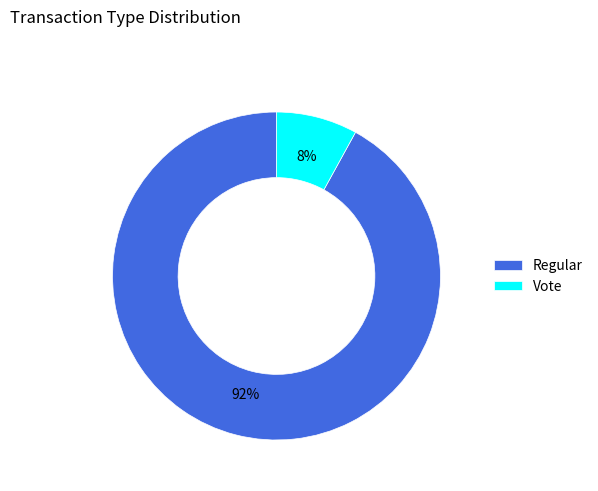

True or false: Regular accounts for 92% of the total.

True